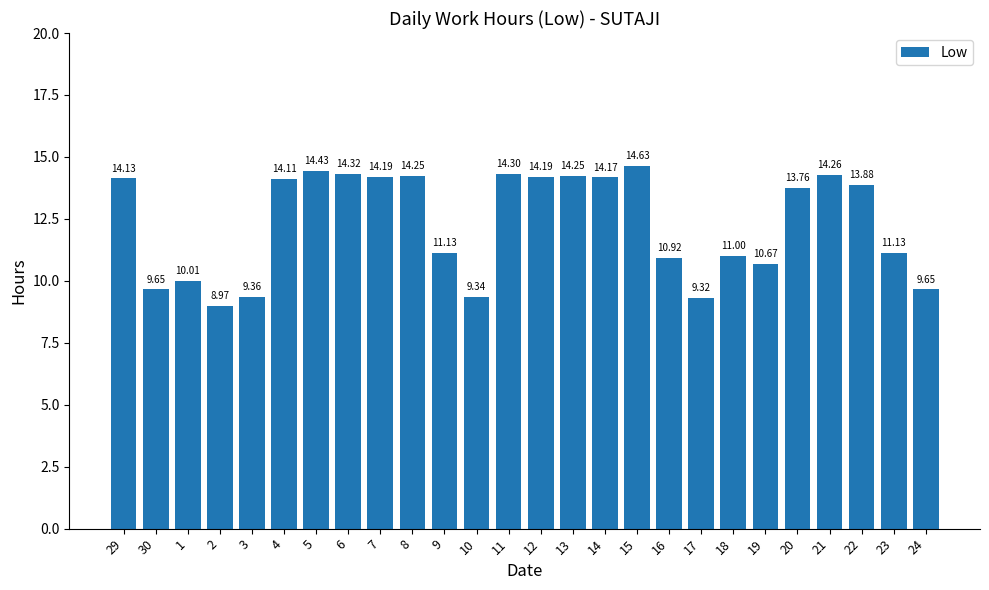

Does the chart contain stacked bars?

No